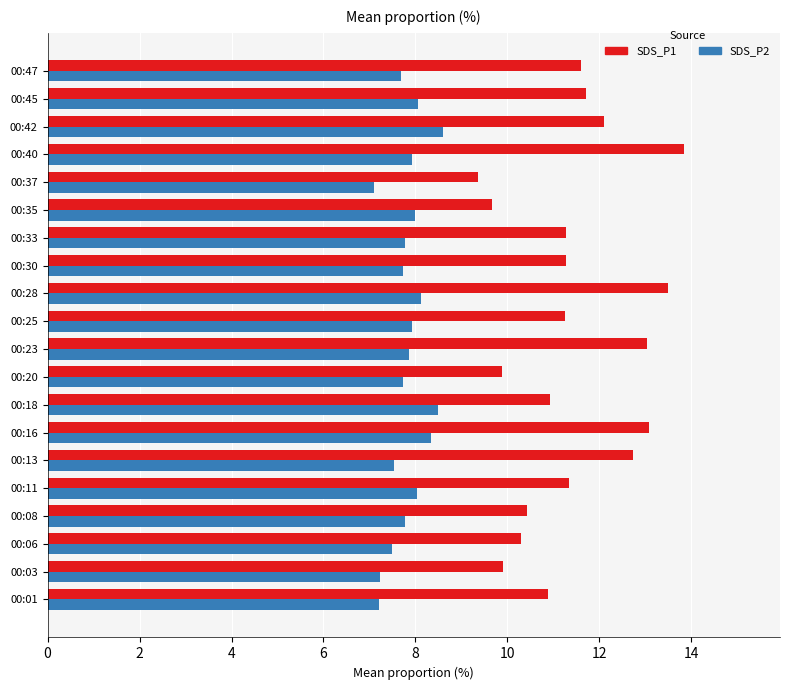

What is the total value across all series at 00:28?

21.6